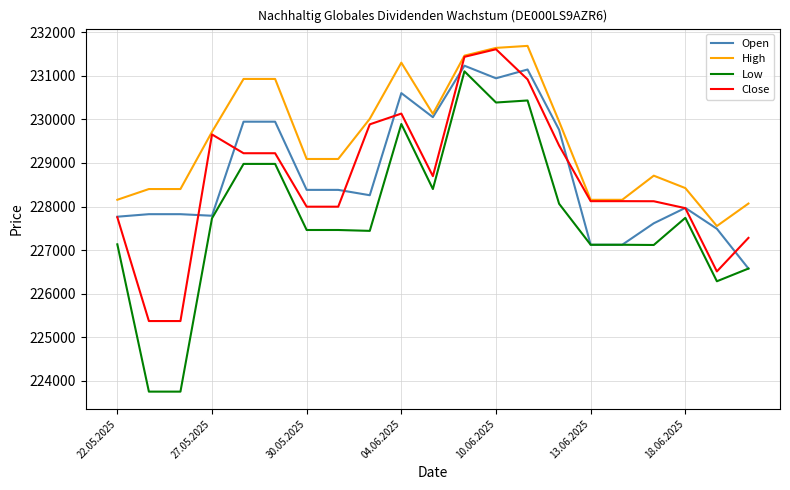

Rank the series by their maximum value, from highest to lowest.

High, Close, Open, Low